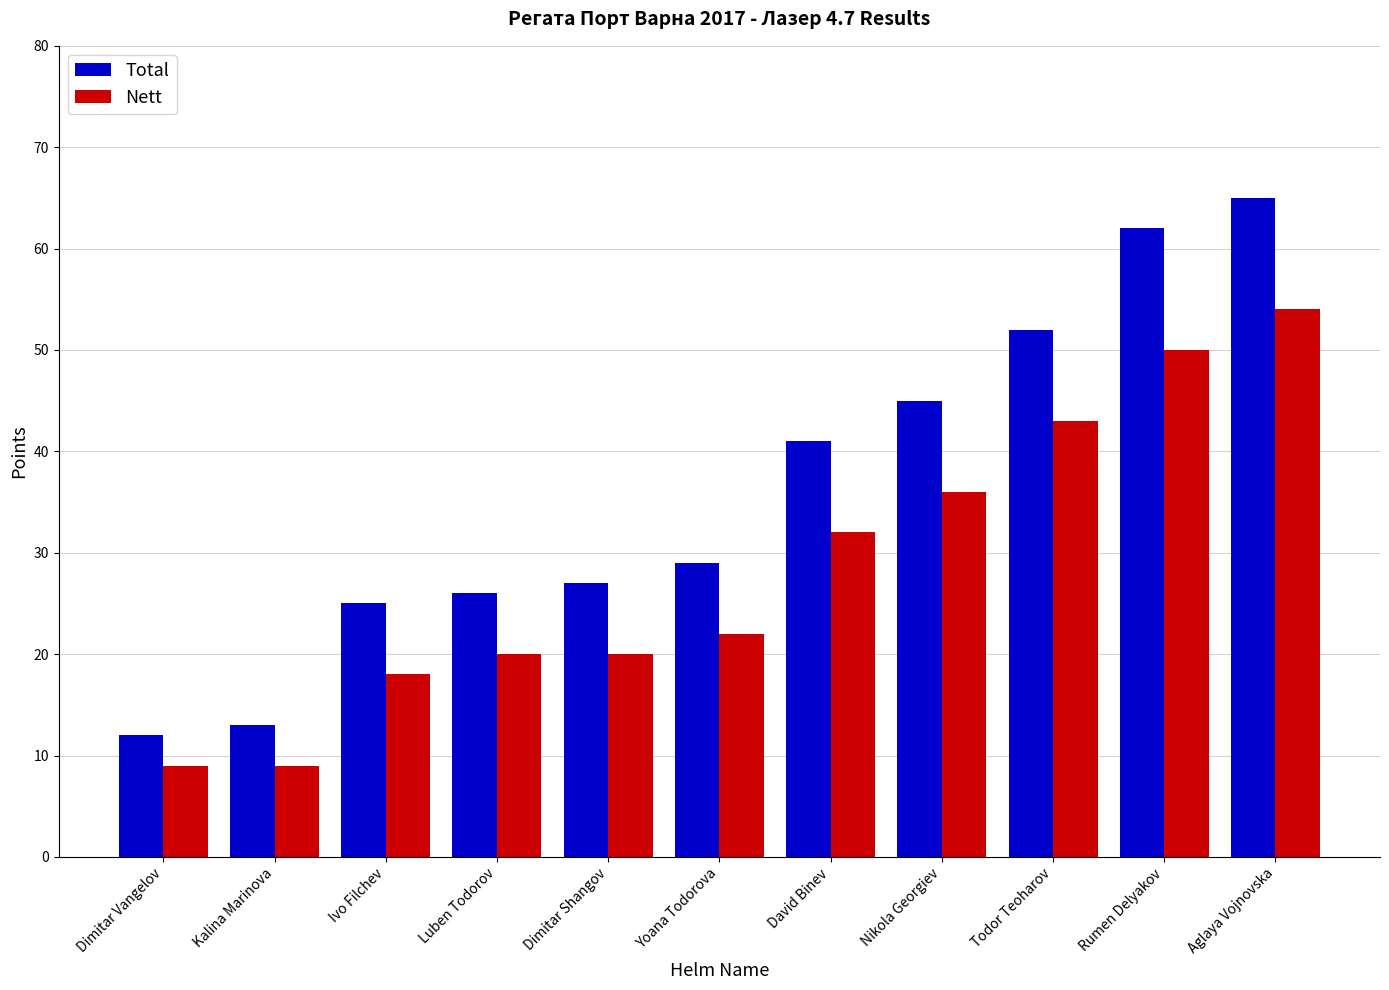

How many values in the Nett series are below 22?

5